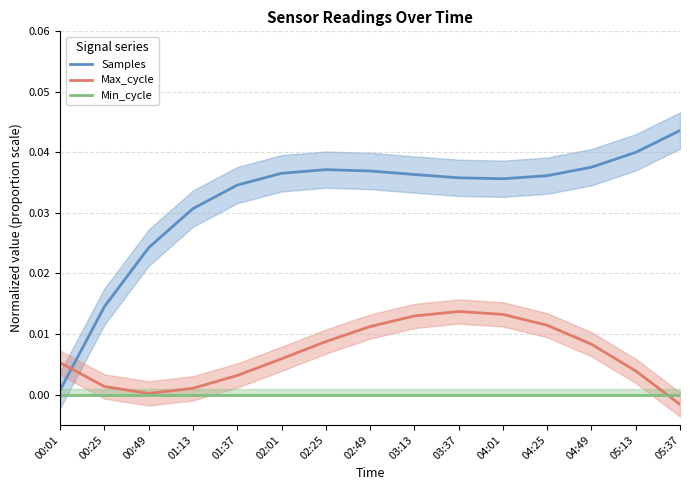

List the series in order of their overall mean, highest first.

Samples, Max_cycle, Min_cycle